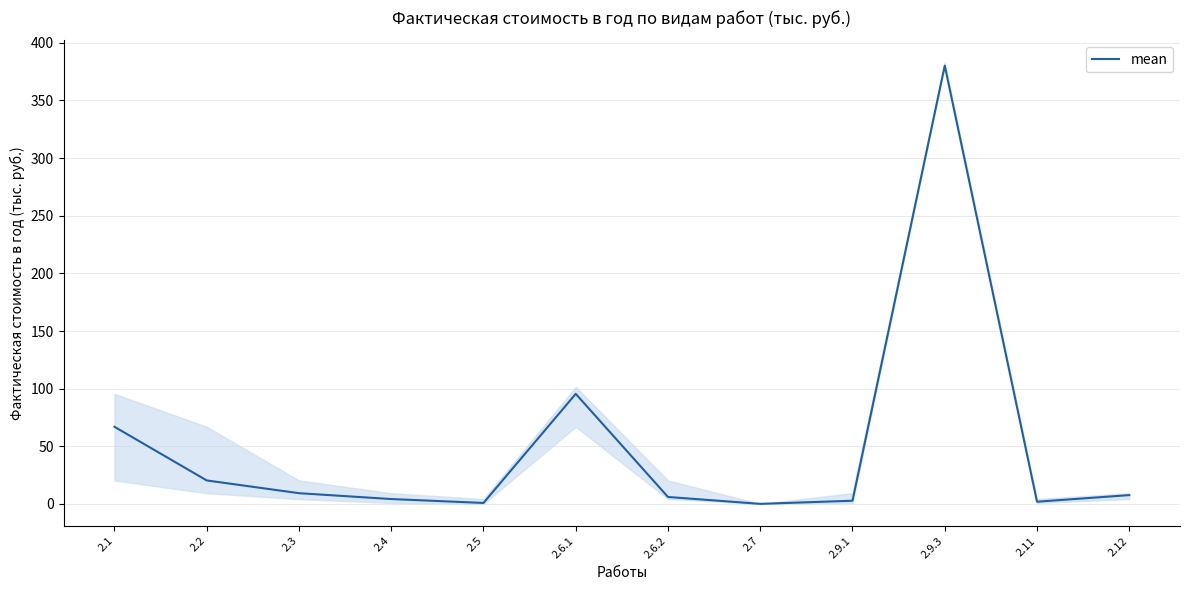

Reading right to left, list all the values displayed in this chart.

7.6	1.9	380.2	2.8	0.0	6.0	95.5	0.8	4.2	9.3	20.4	66.9